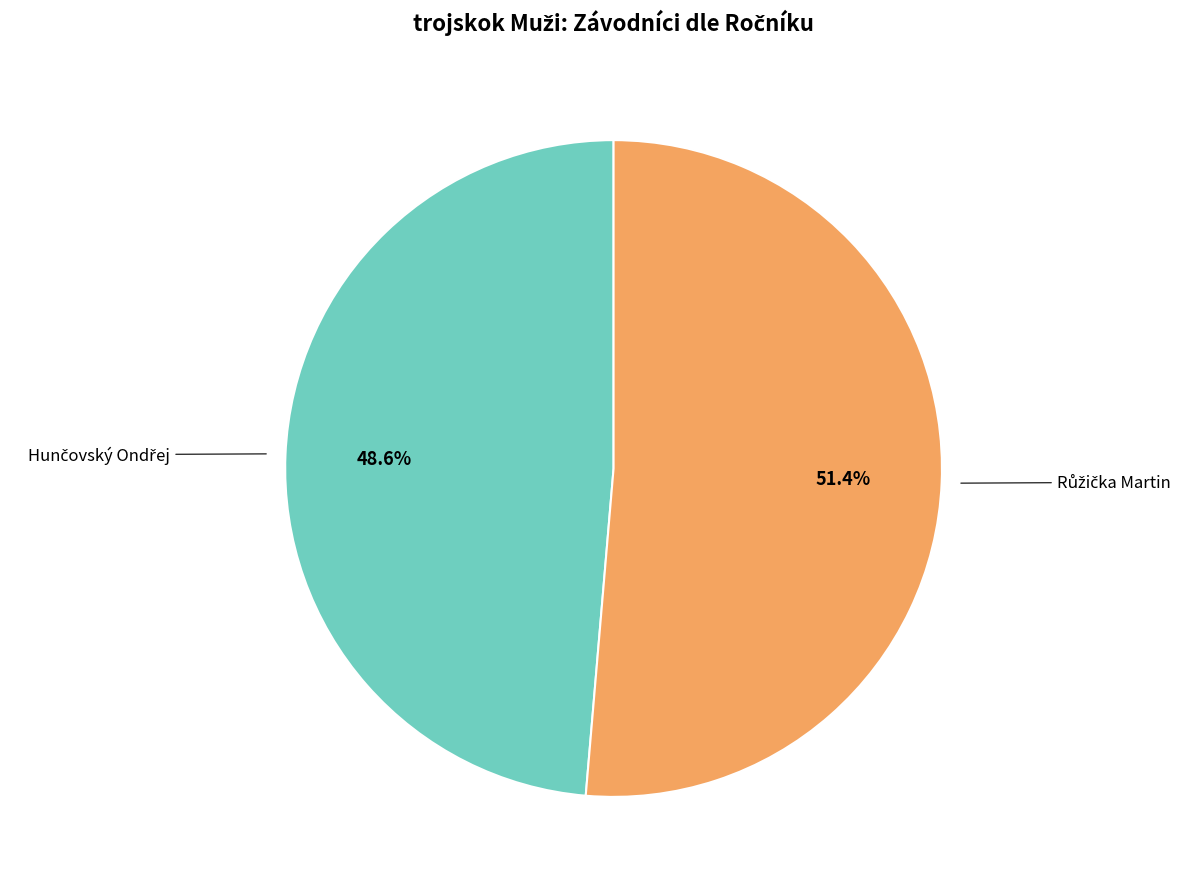

Is there any slice that represents more than half of the pie?

Yes